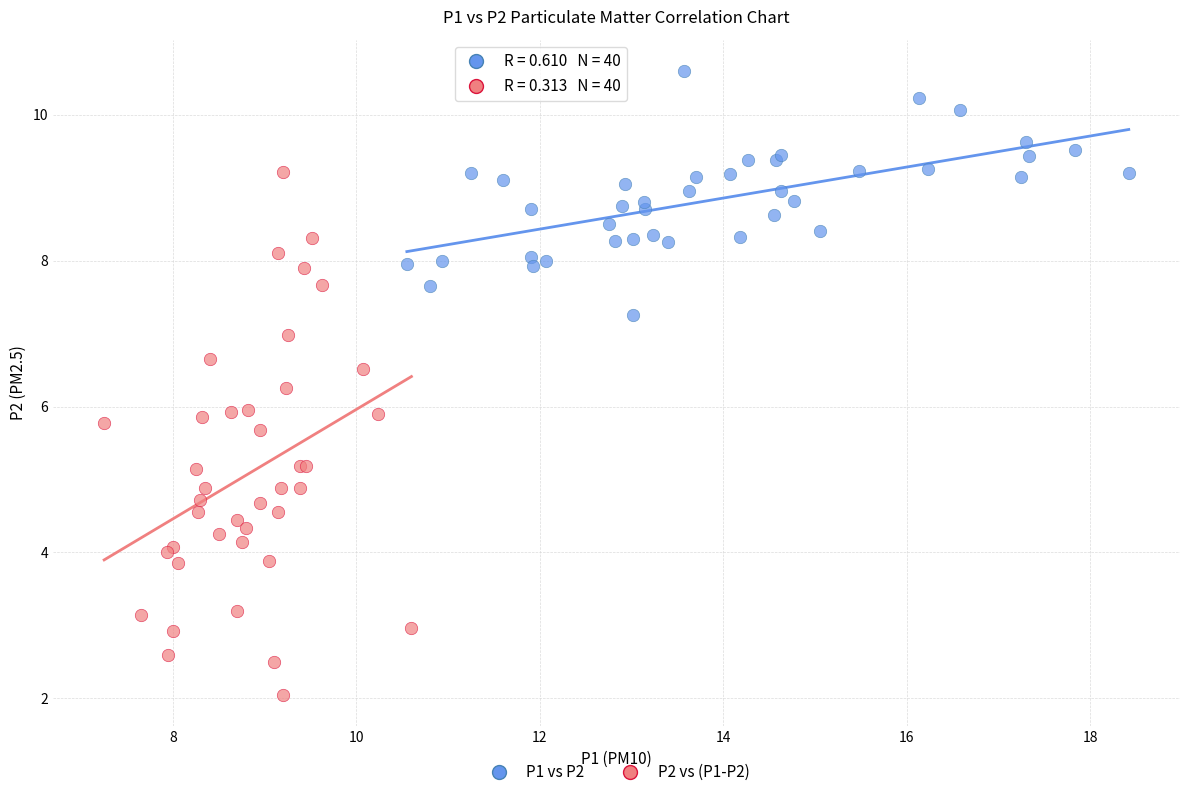

Which series contains the lowest Y value?

P2 vs (P1-P2)